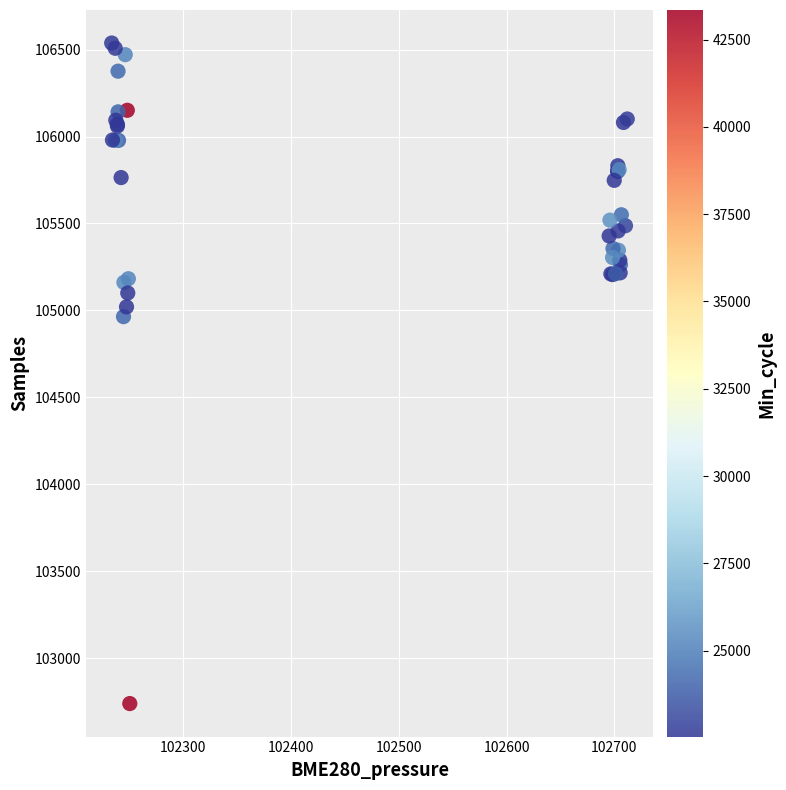

What Y value in the scatter plot is closest to 104638?

104964